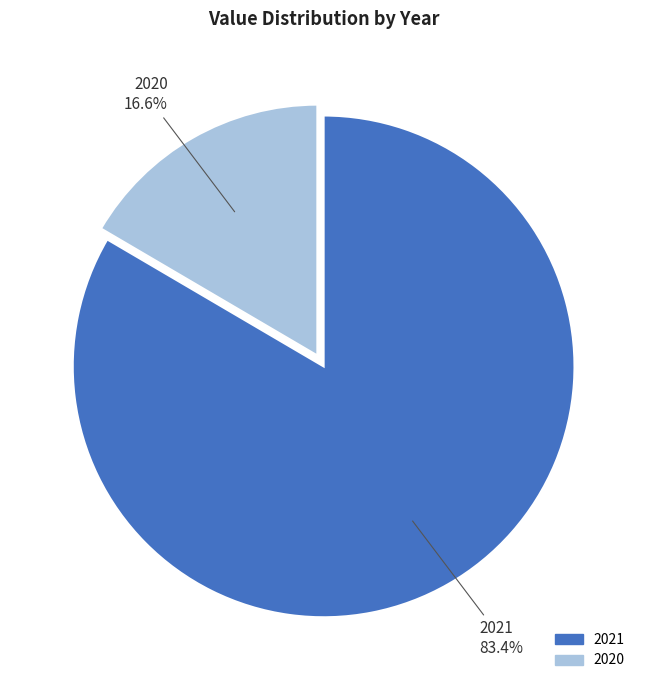

True or false: 2020 accounts for 6% of the total.

False